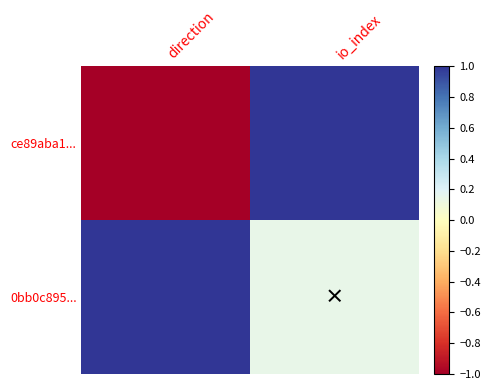

Which category has the lowest value across all series?

direction